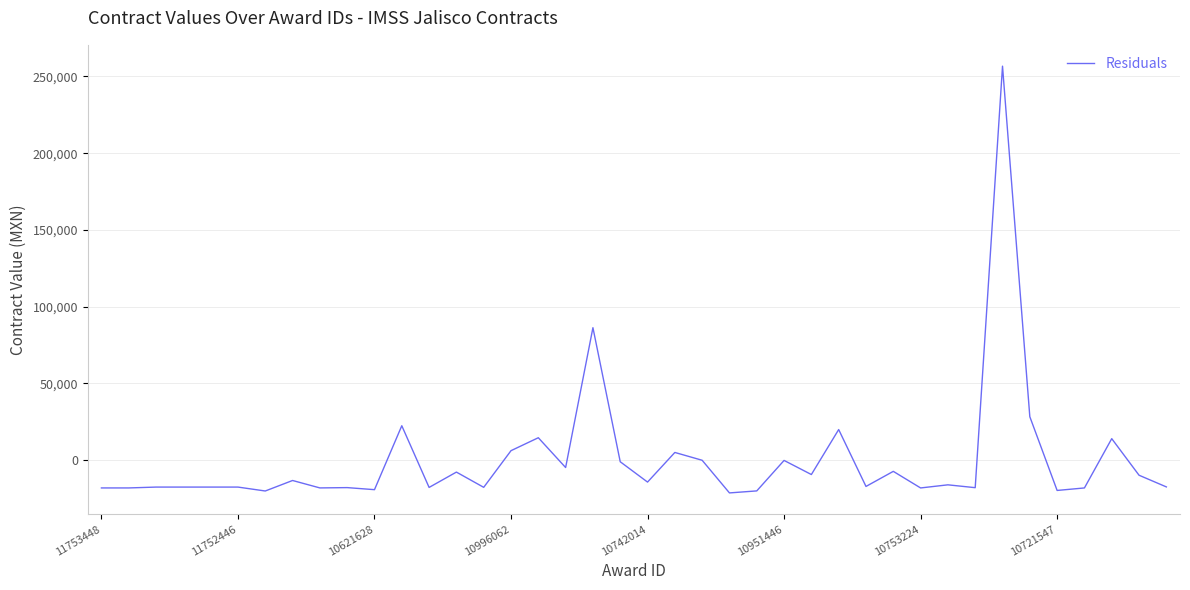

What is the minimum value shown in the chart?

-21414.5